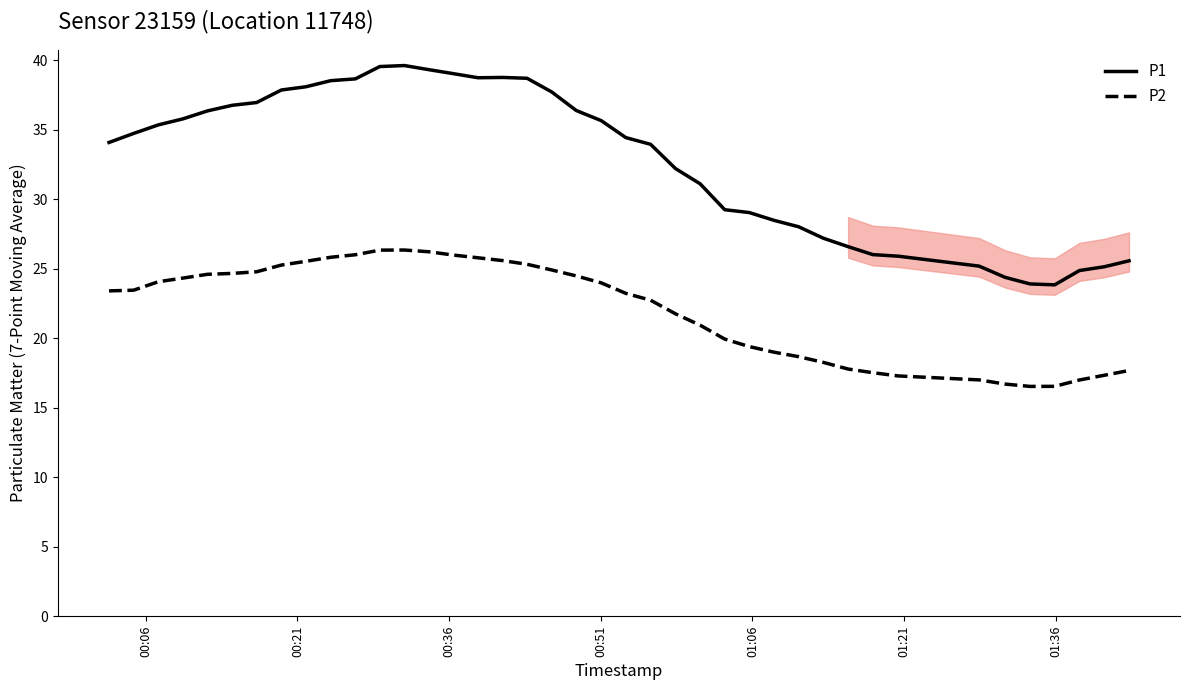

What are all the series names shown in the legend?

P1, P2